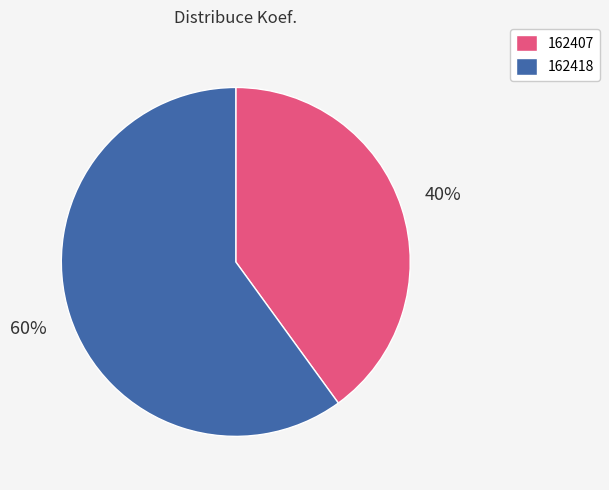

True or false: 162418 accounts for 70% of the total.

False